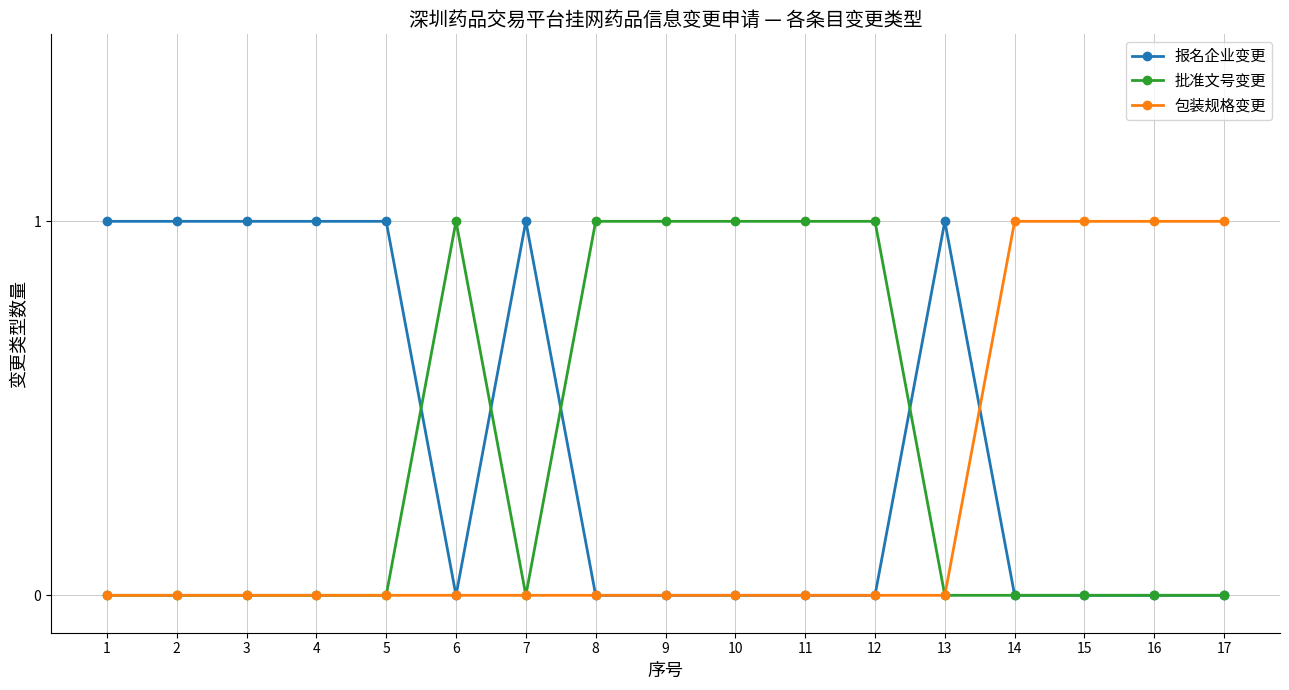

What is the spread (max minus min) of values at 12?

1